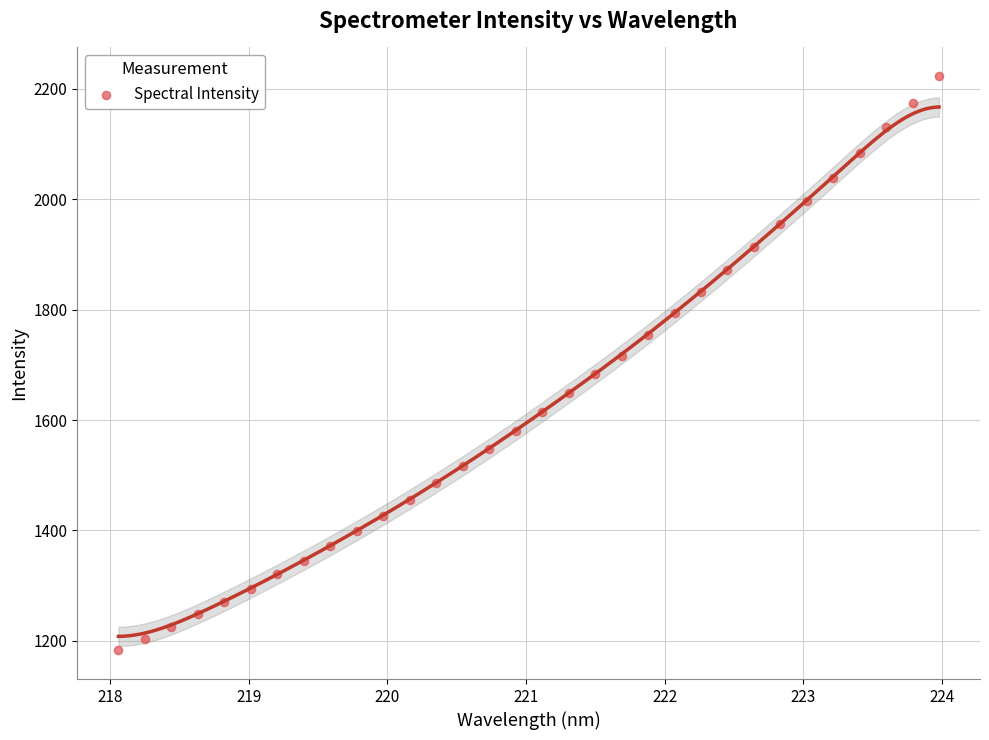

What is the range of X values (max minus min)?

5.9